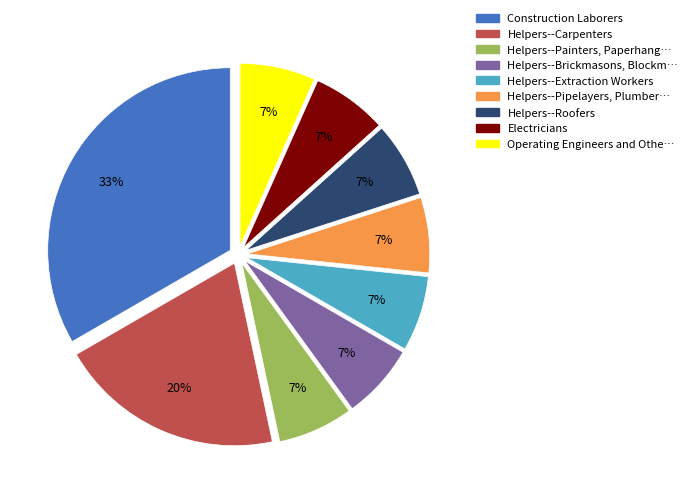

Is there a majority slice in this chart?

No